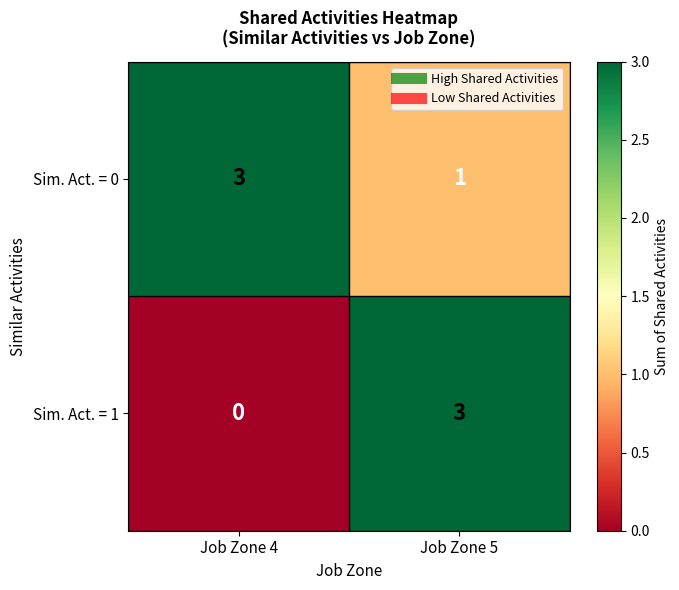

What is the sum of the Sim. Act. = 0 values at Job Zone 5 and Job Zone 4?

4